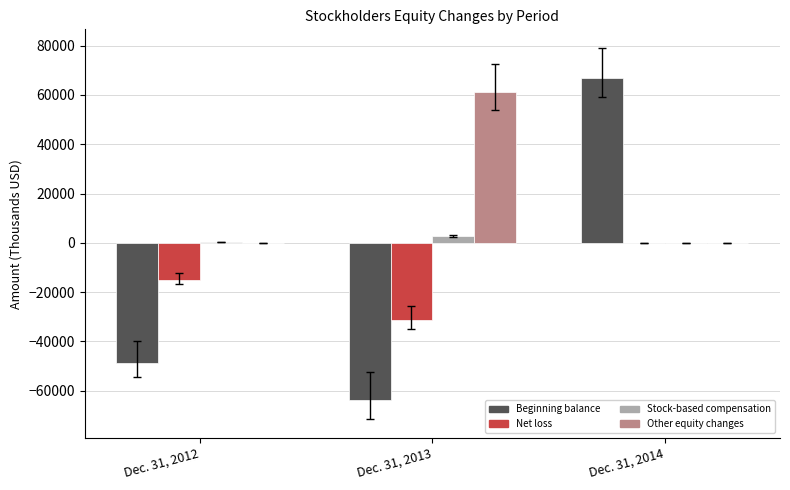

What is the greatest value displayed?

66976